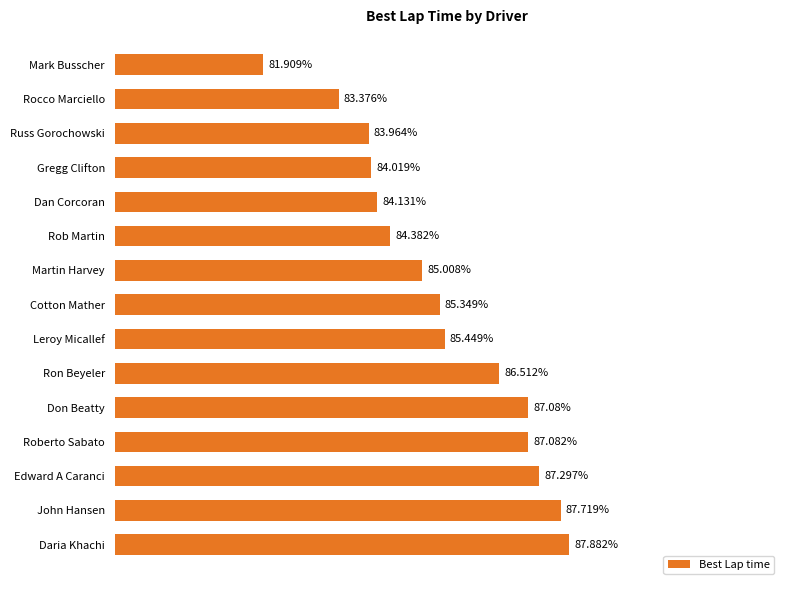

Where is the data nearest to the value 84?

Gregg Clifton